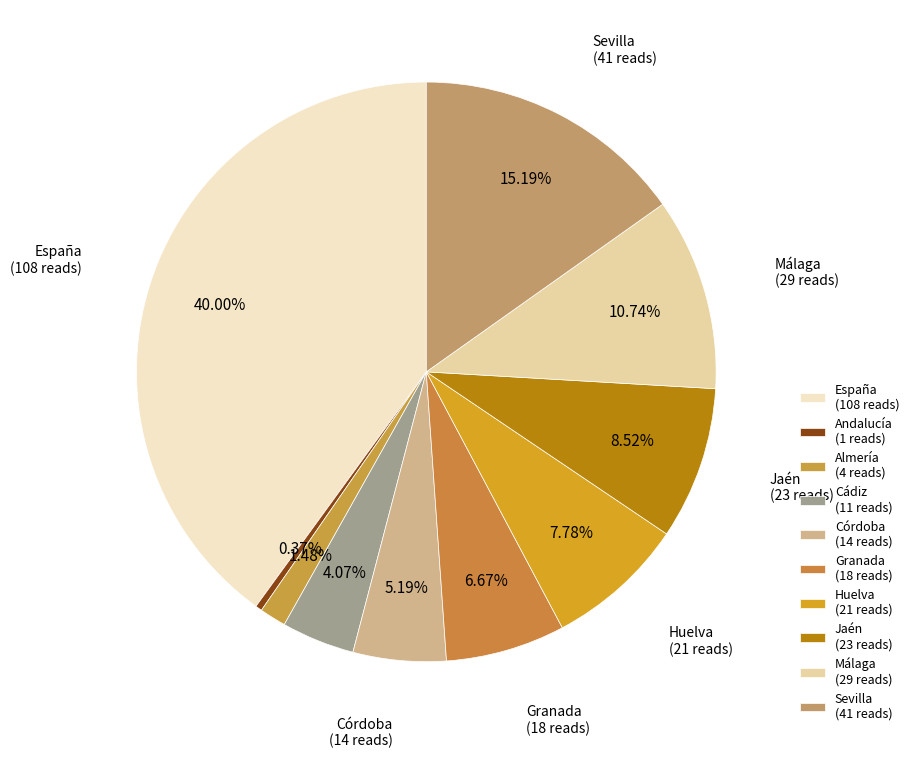

To the nearest percent, what is the average slice percentage?

10%